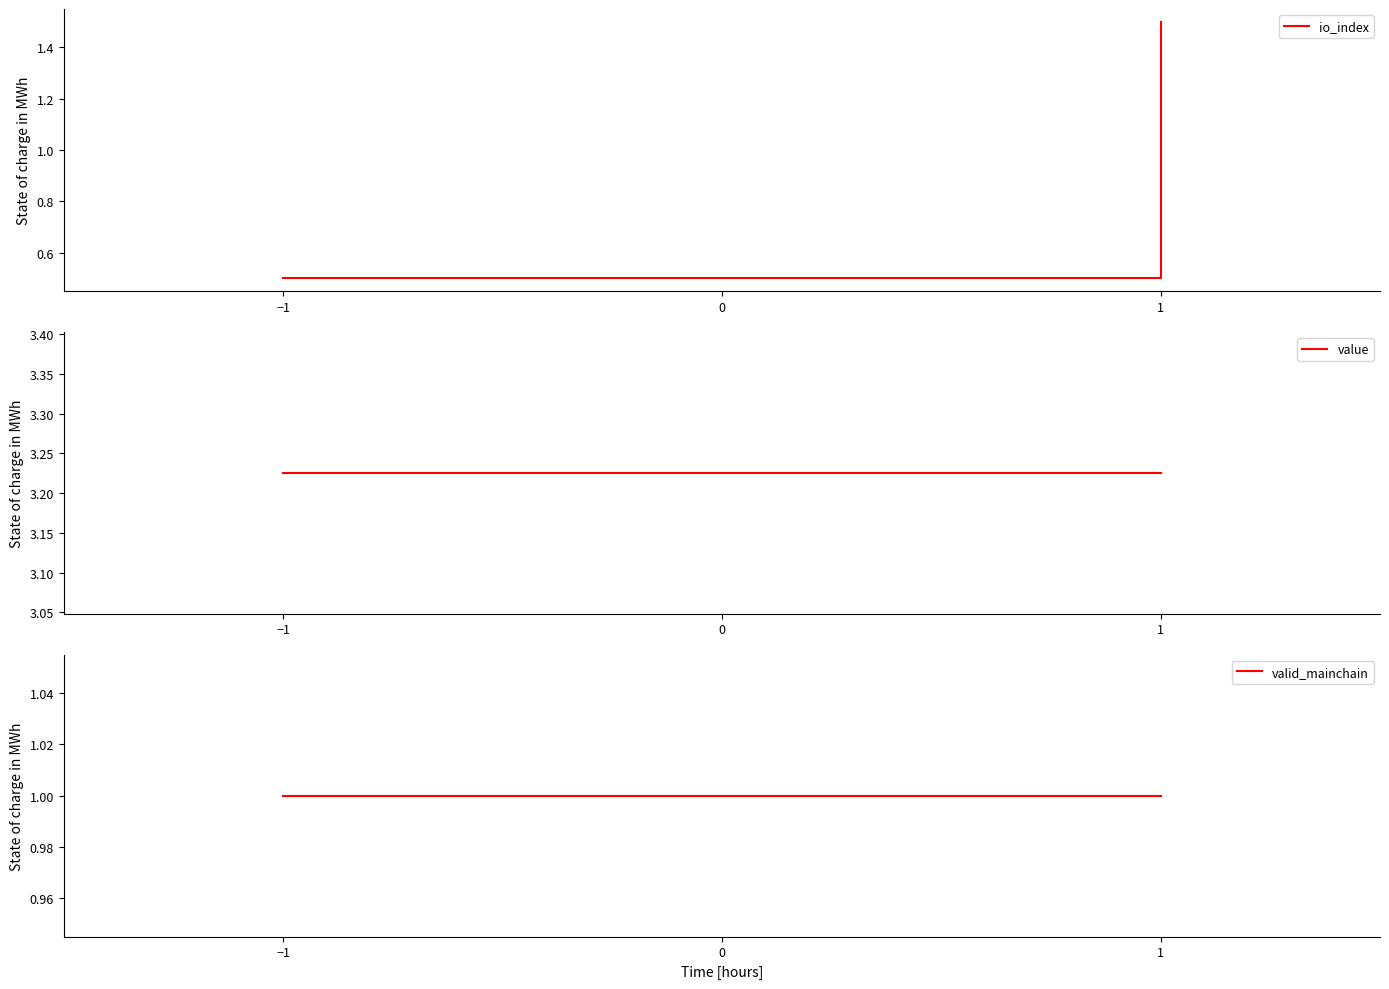

How many categories are shown in the chart?

2